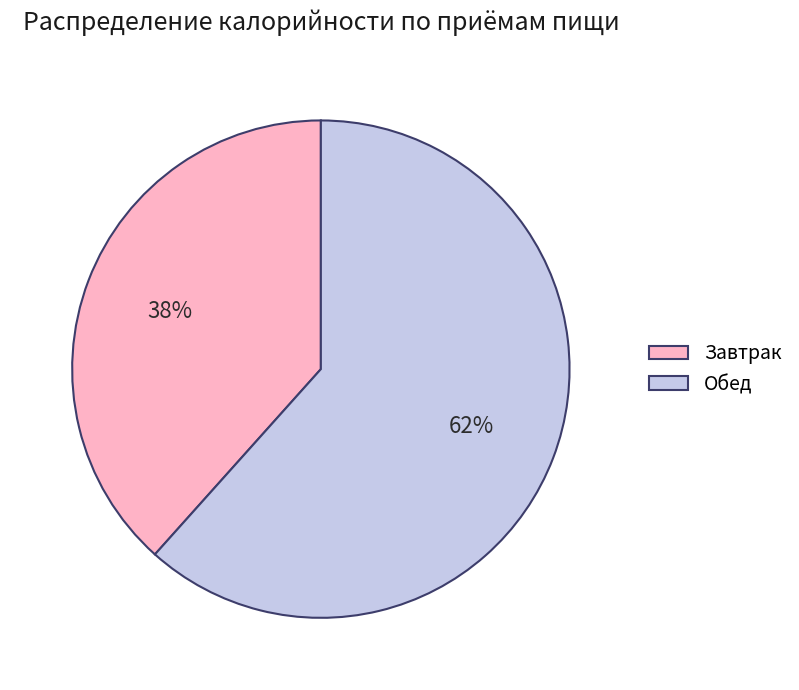

What percentage is the Обед slice, to the nearest percent?

62%